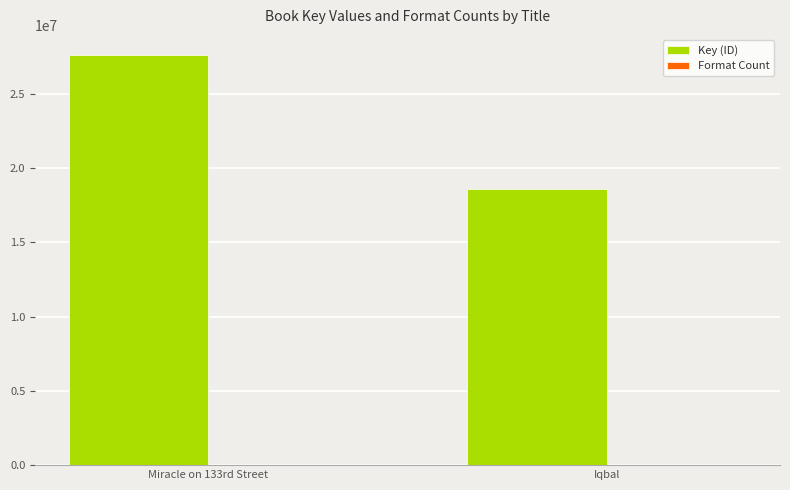

The value of Key (ID) at Miracle on 133rd Street is 11120744. True or false?

False